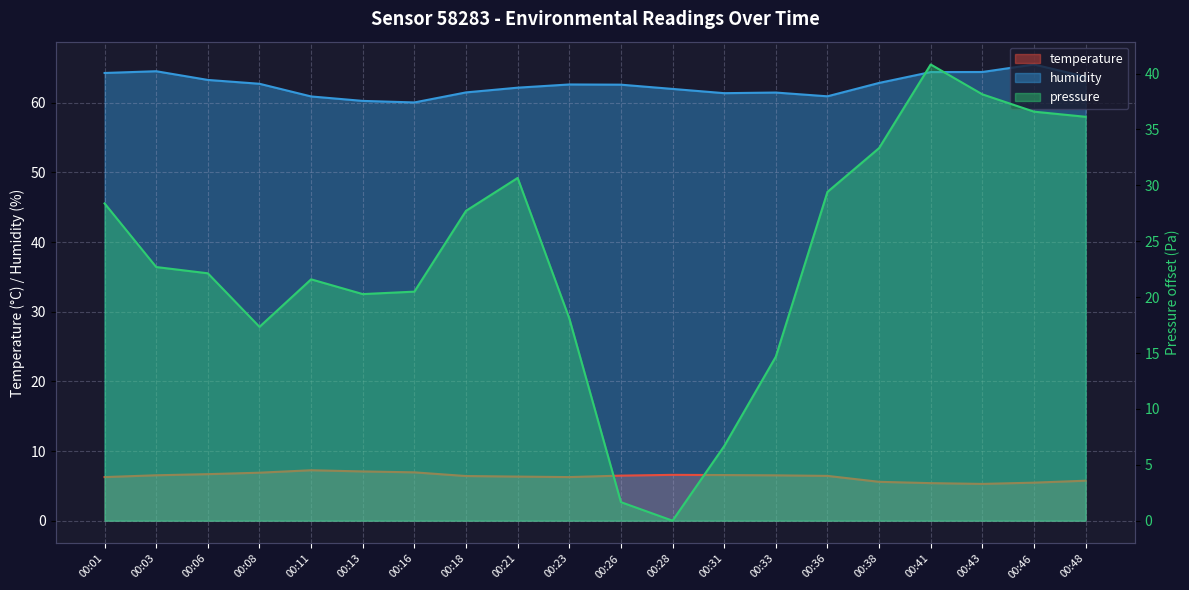

Does the chart display data point markers on the line(s)?

No